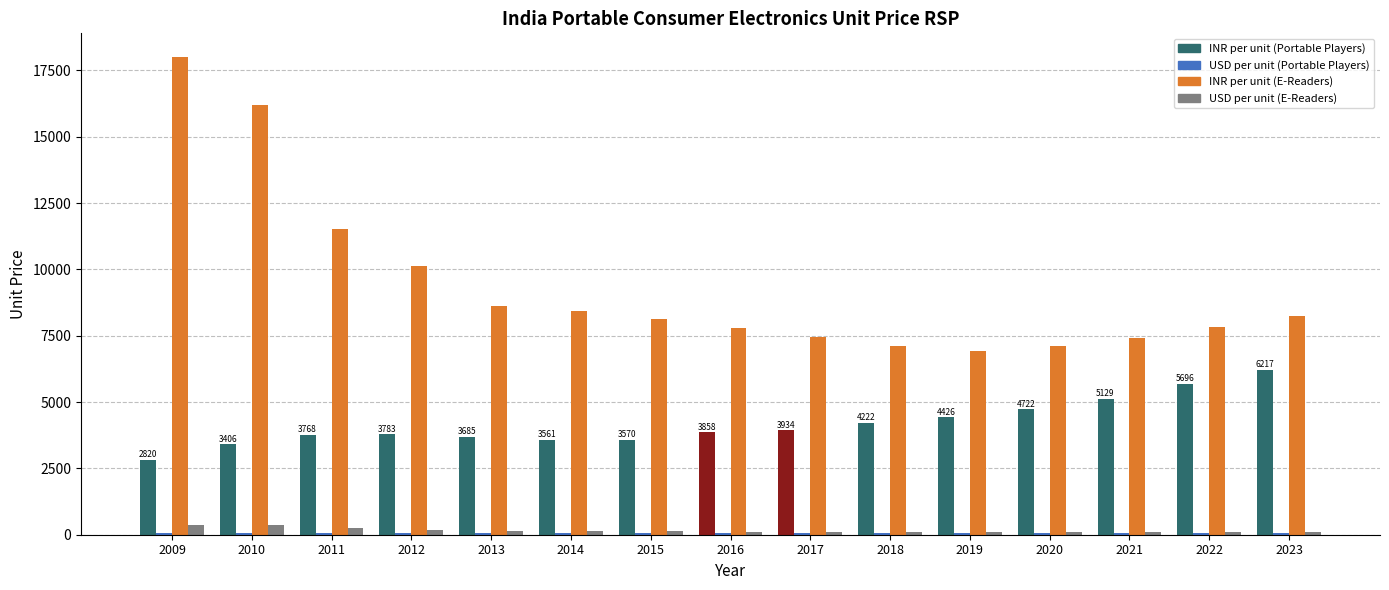

Which series has the widest spread of values?

INR per unit (E-Readers)